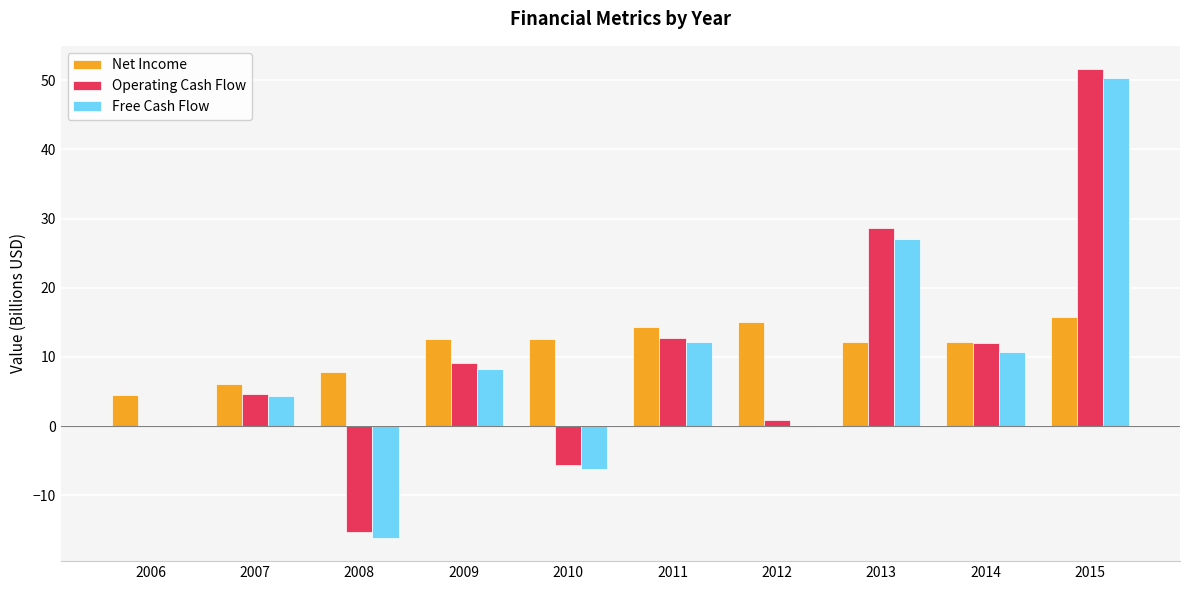

What is the maximum value shown in the chart?

51.6